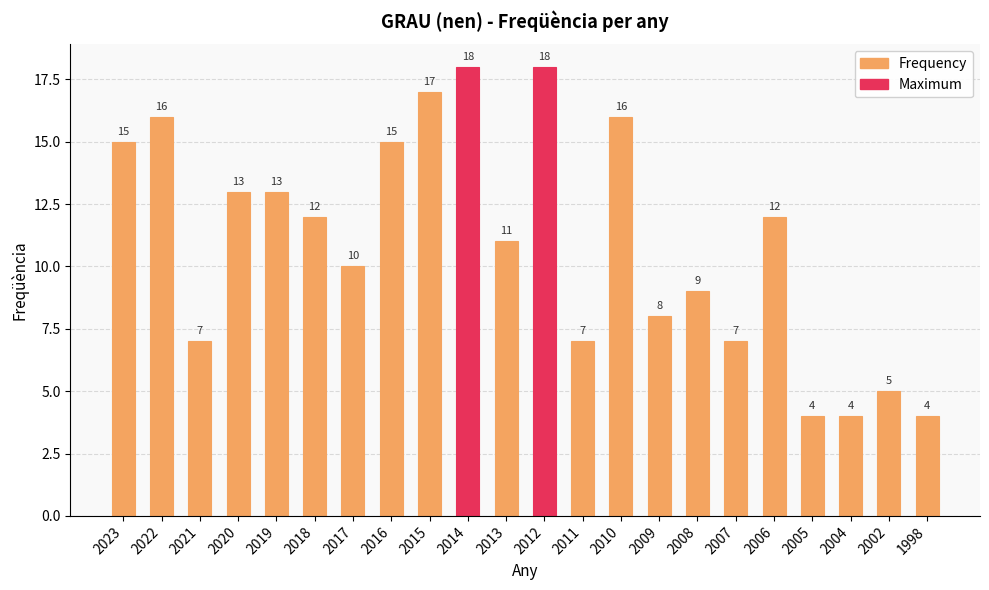

Reading left to right, extract all data points from this chart.

2023=15	2022=16	2021=7	2020=13	2019=13	2018=12	2017=10	2016=15	2015=17	2014=18	2013=11	2012=18	2011=7	2010=16	2009=8	2008=9	2007=7	2006=12	2005=4	2004=4	2002=5	1998=4